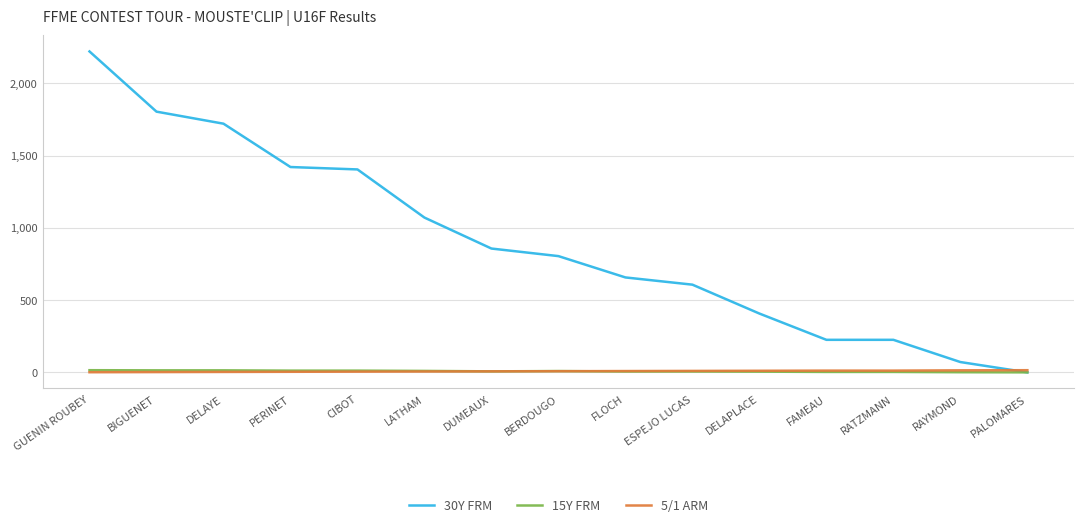

Which series changed the most between CIBOT and RAYMOND?

30Y FRM